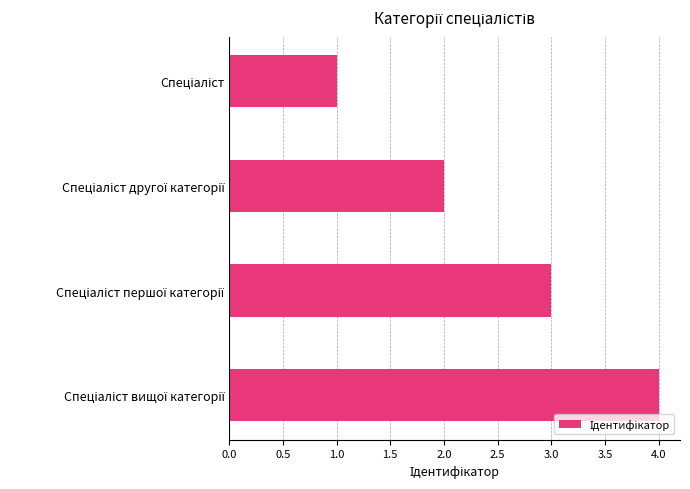

What is the maximum value shown in the chart?

4